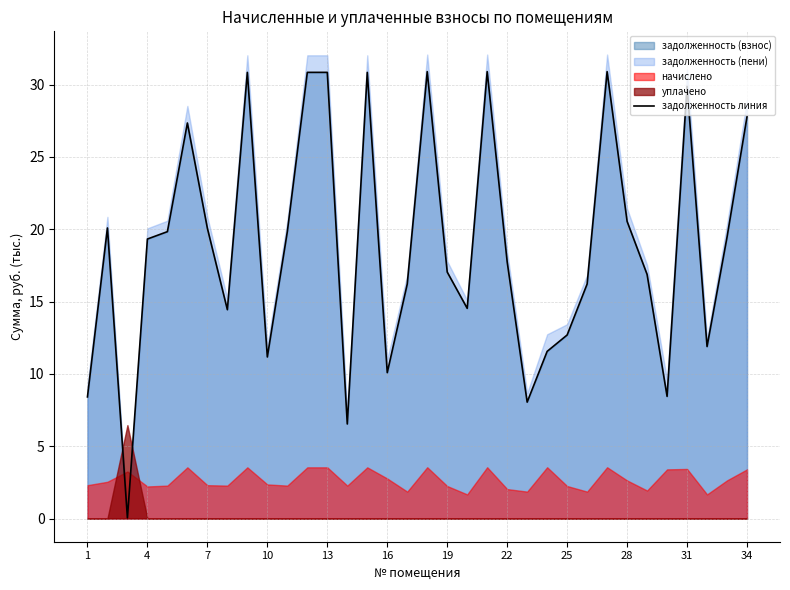

What is the difference between the maximum and minimum values?

30.9